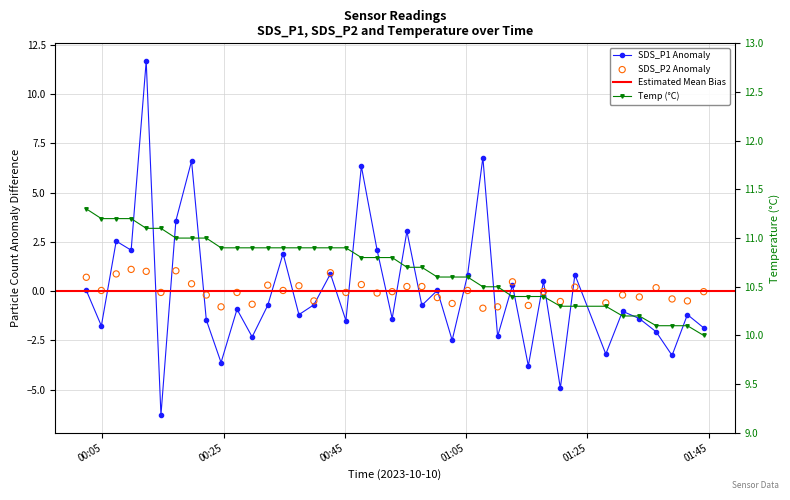

Is the value of SDS_P2 at 21 greater than the value of Temp at 22?

No